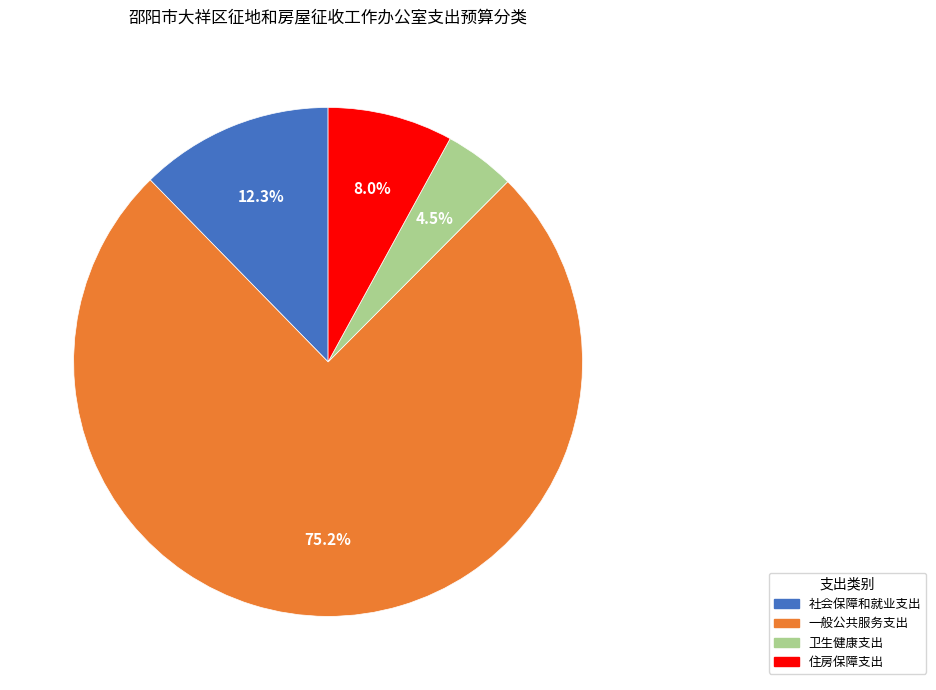

What is the ratio of the value at 卫生健康支出 to the value at 一般公共服务支出?

0.1